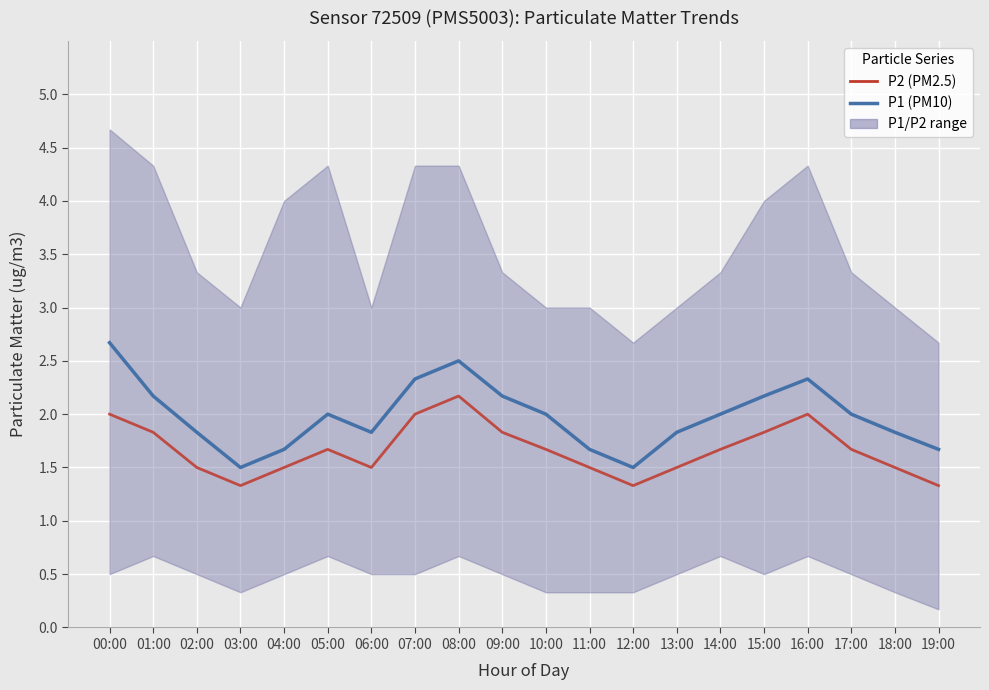

The value of P1 (PM10) at 10:00 is 2.8. True or false?

False